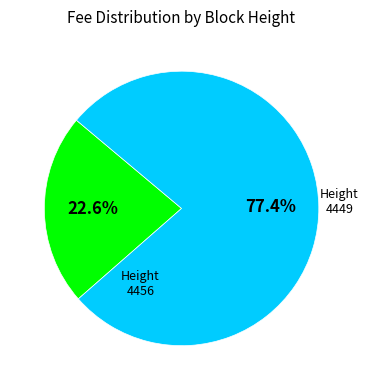

Is there a majority slice in this chart?

Yes